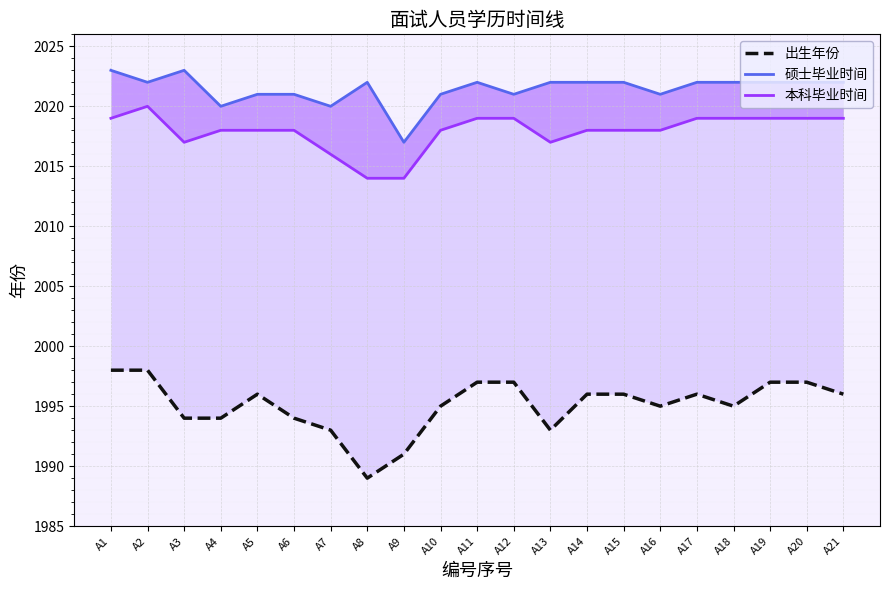

At which label does 出生年份 first exceed 1996?

A1